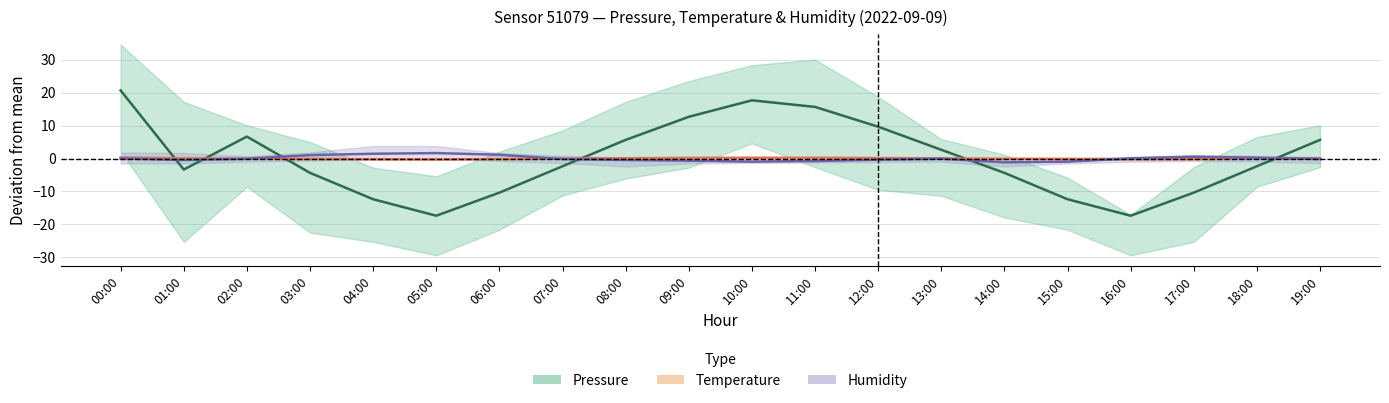

What are all the series names shown in the legend?

Pressure, Temperature, Humidity